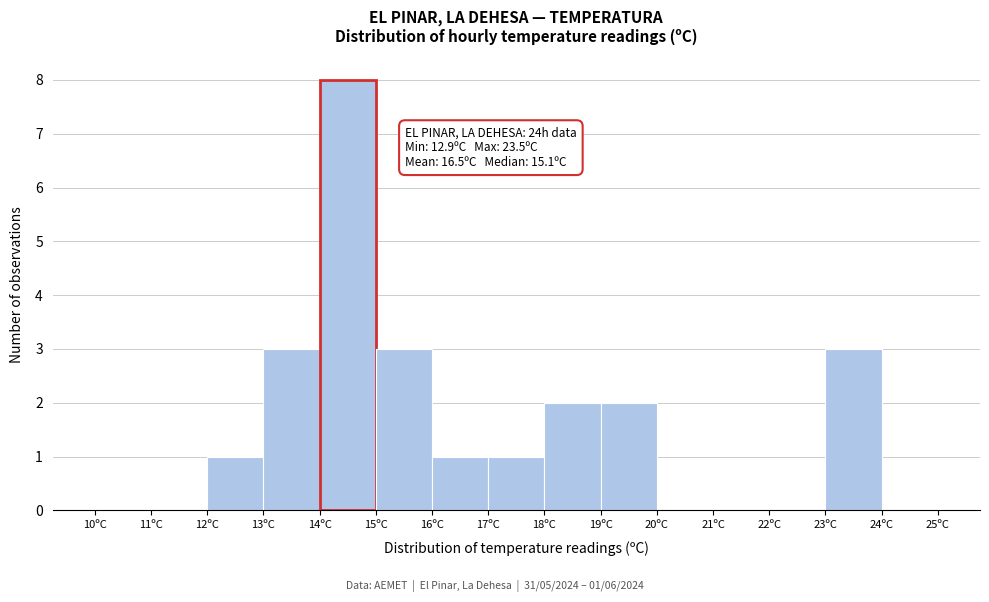

Over which range of the x-axis is the bar tallest?

14 to 15